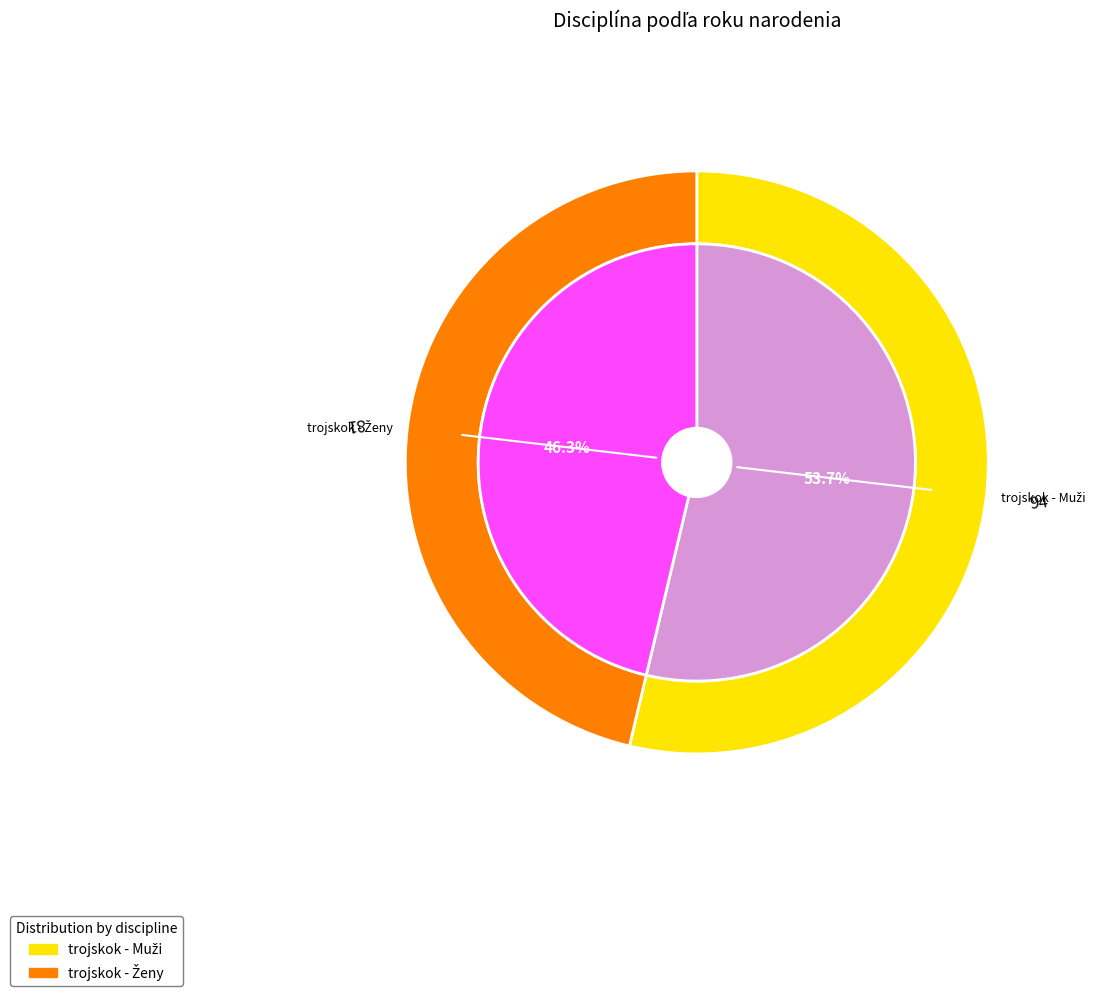

What percentage is the trojskok - Muži slice, to the nearest percent?

54%